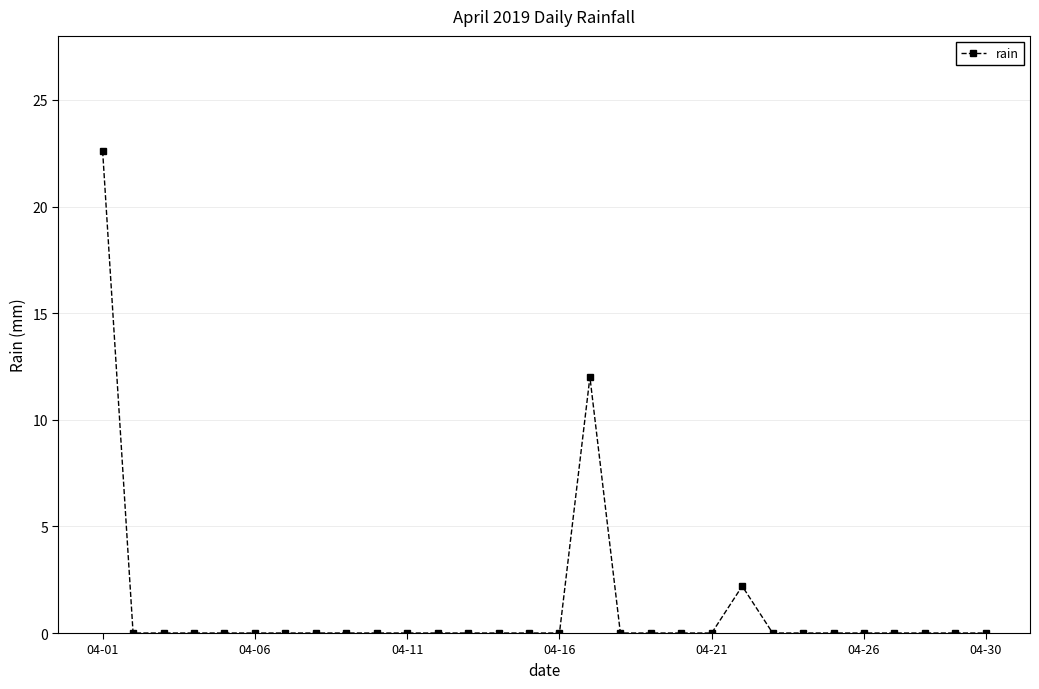

What is the difference between the maximum and minimum values?

22.6